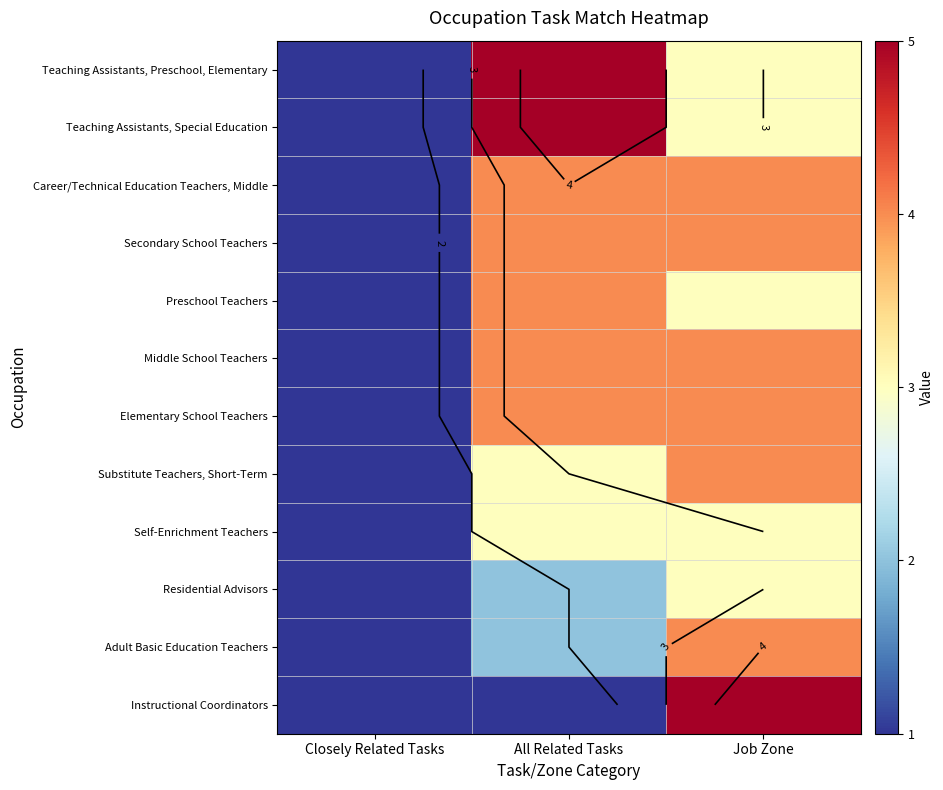

Where does the Teaching Assistants, Special Education series first go above 3?

All Related Tasks